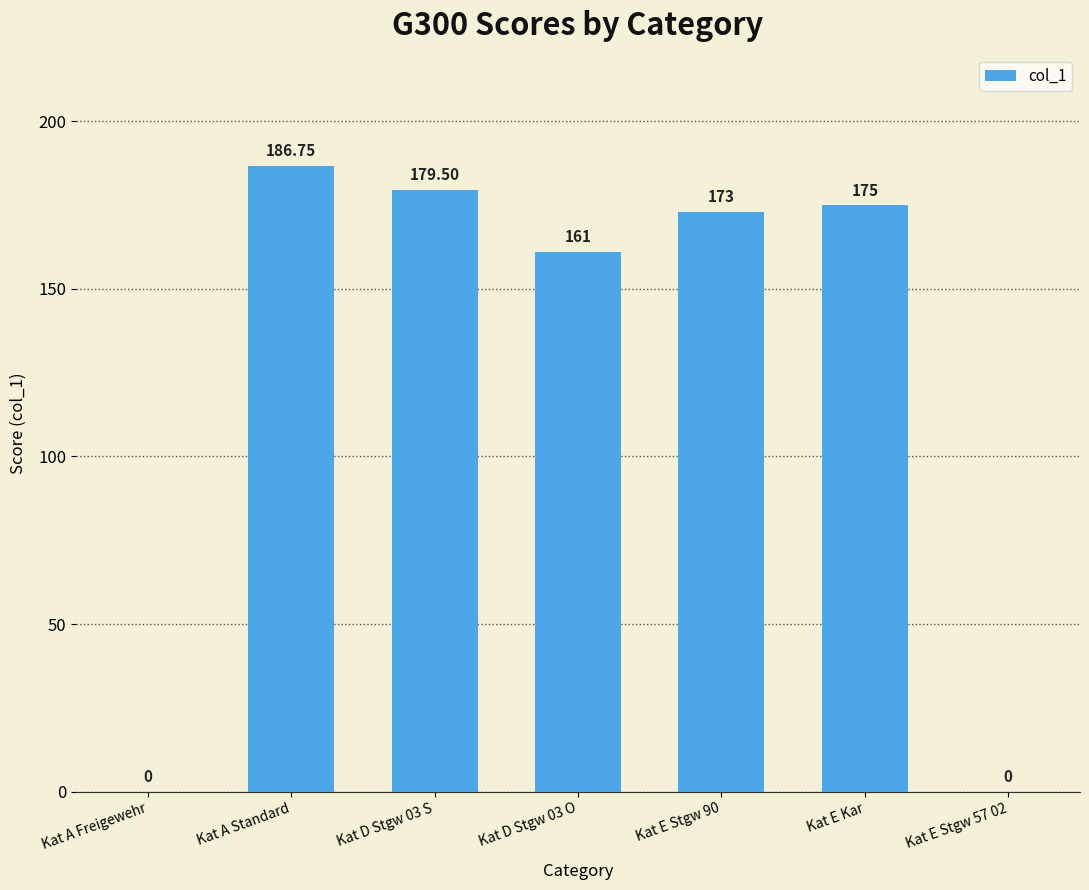

Where does the data first go above 173?

Kat A Standard